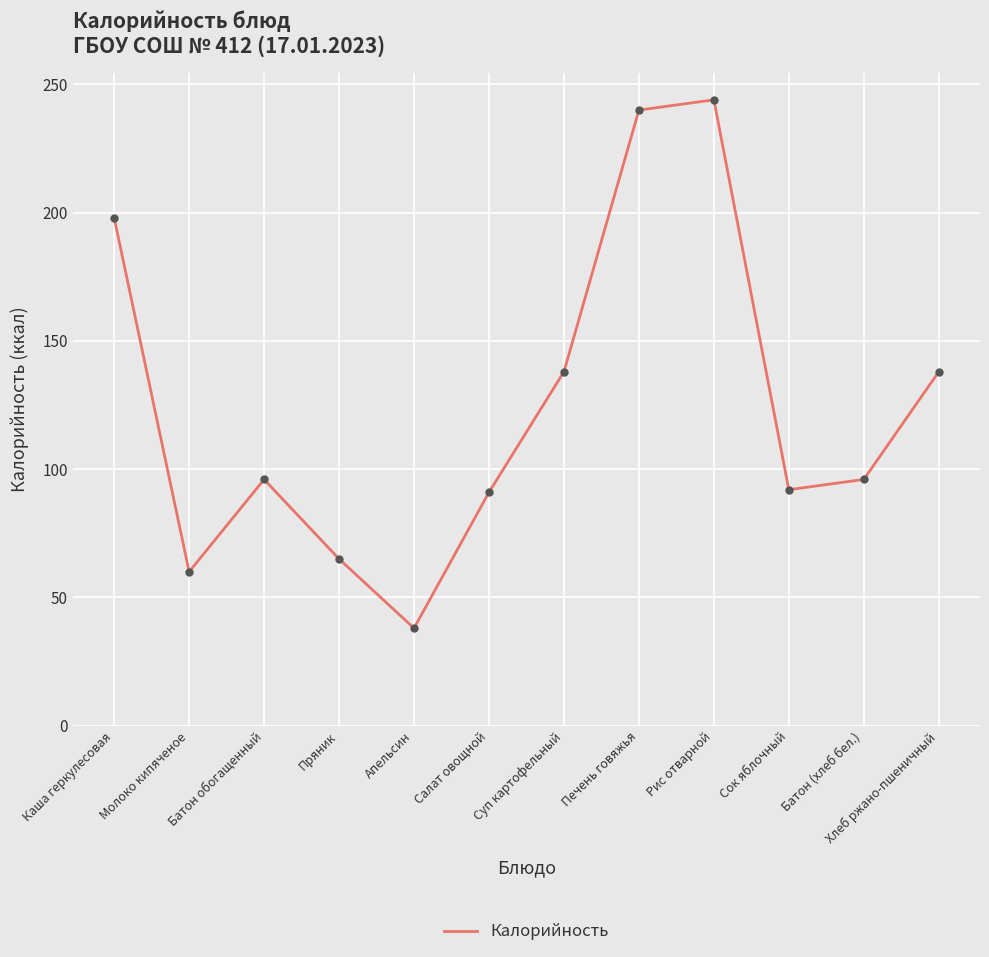

Between Батон обогащенный and Суп картофельный, which is larger?

Суп картофельный